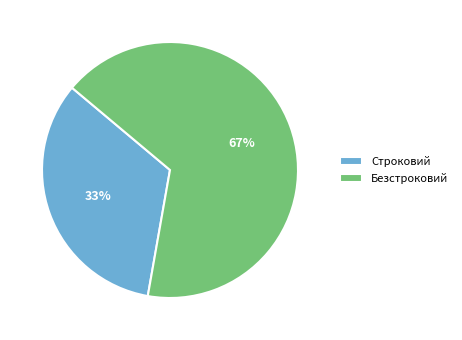

Count the number of slices in the pie.

2